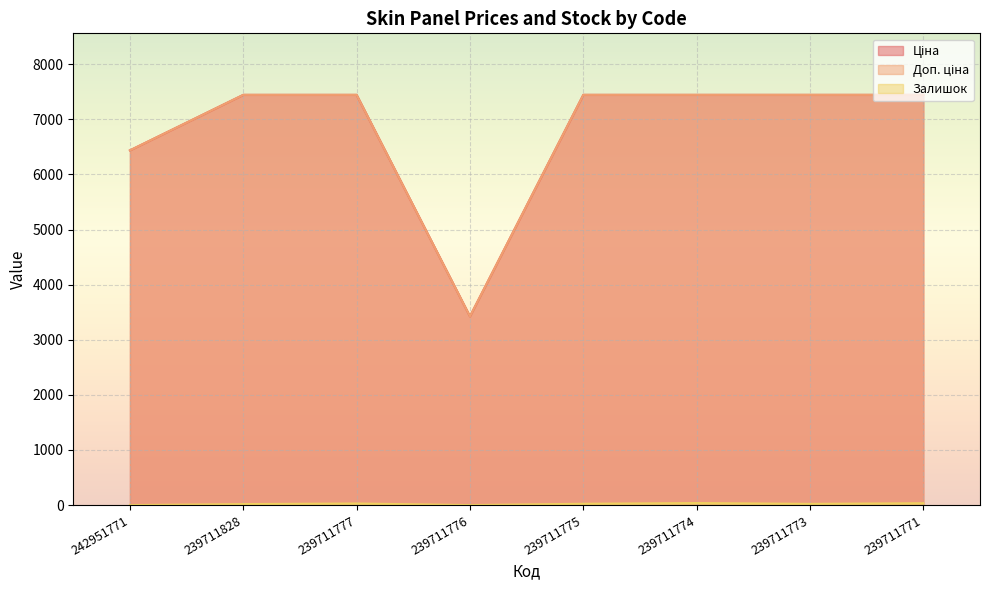

What is the total value across all series at 239711774?

14926.2